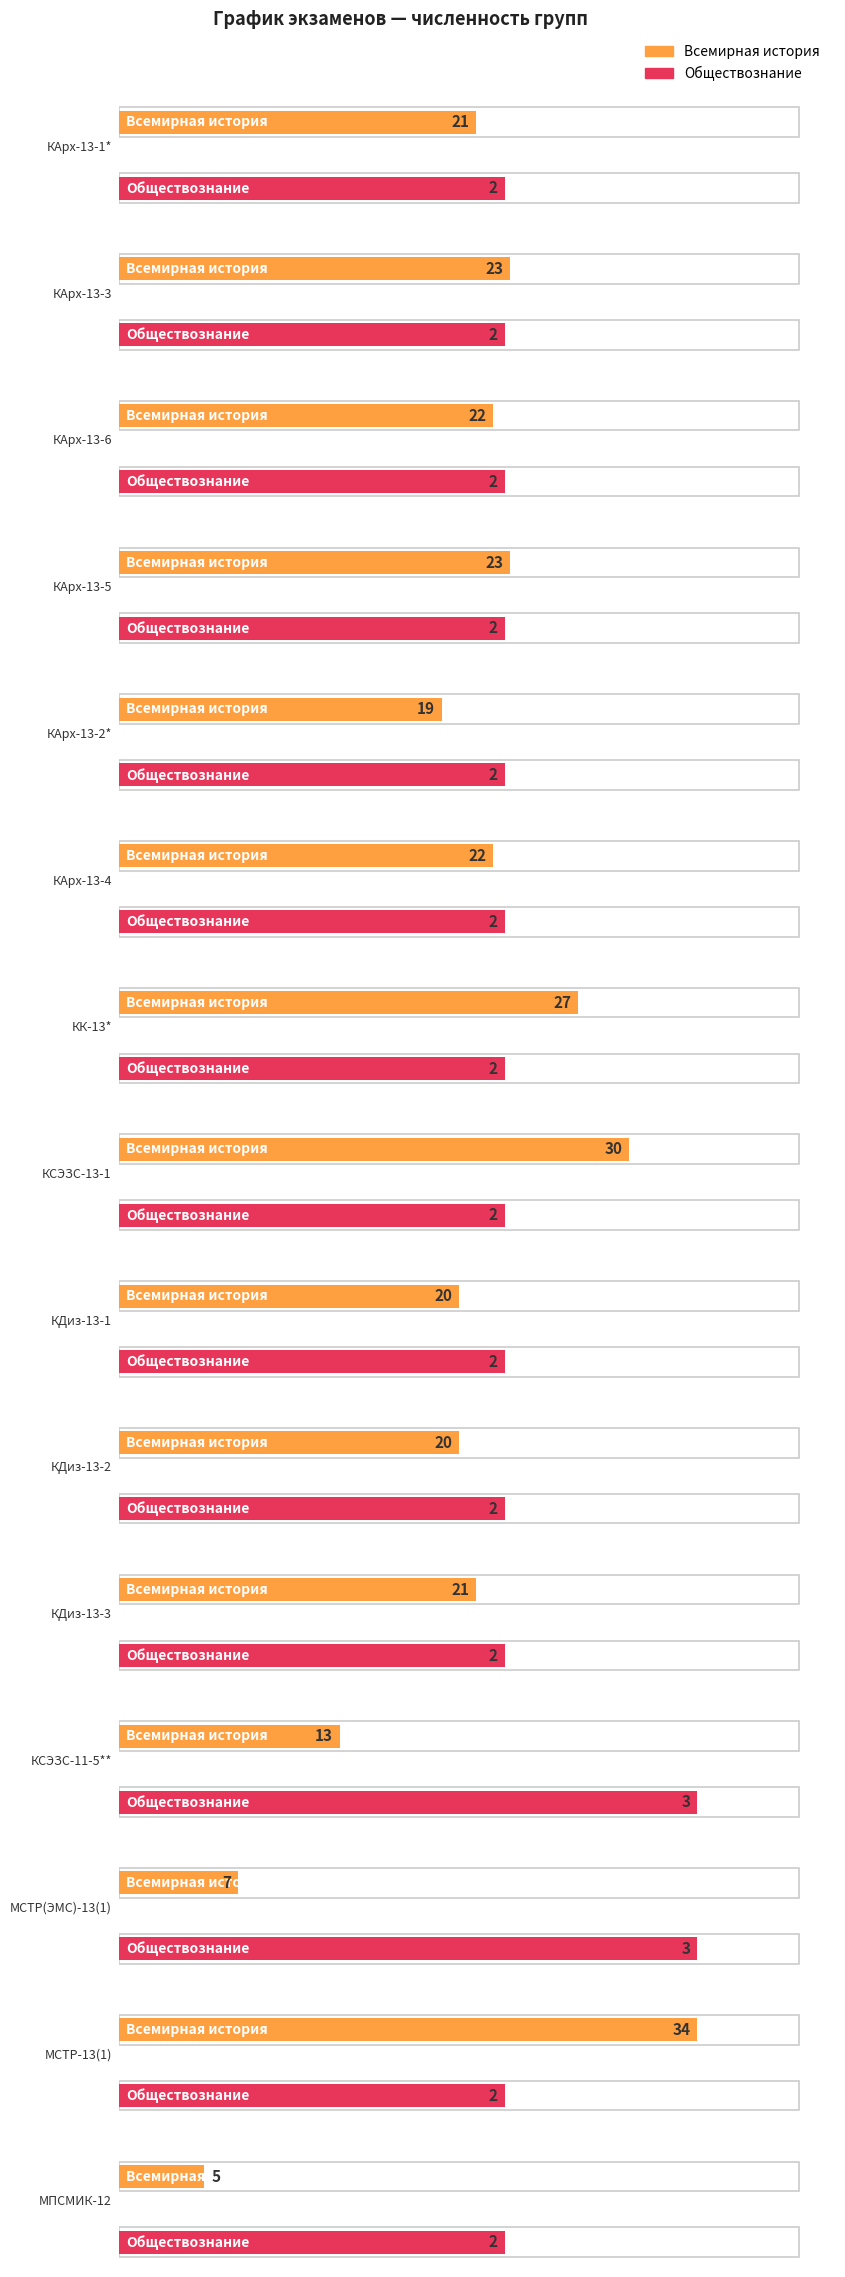

Which series has the widest spread of values?

Всемирная история